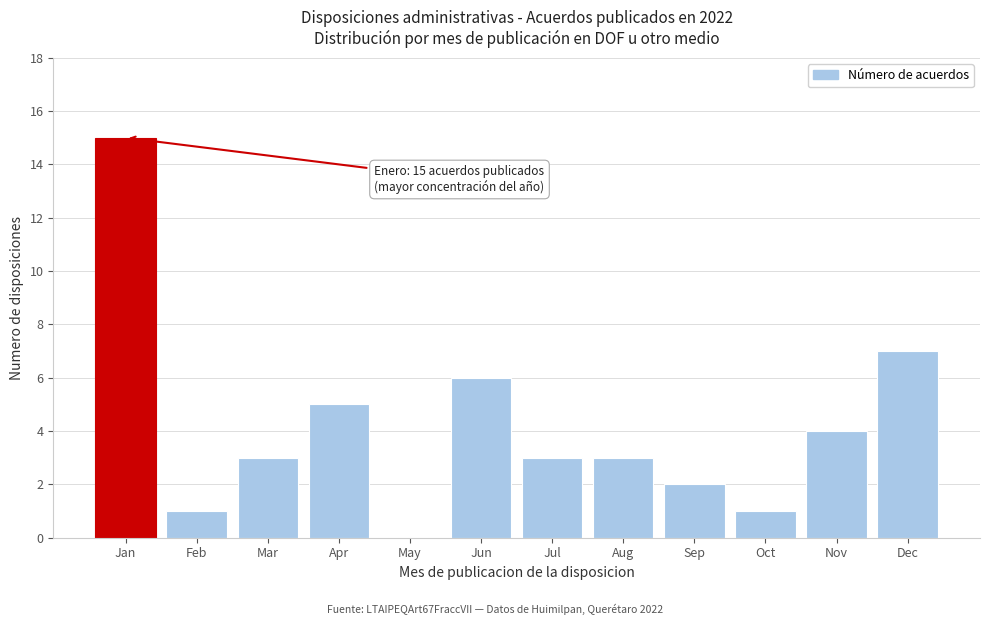

Reading left to right, what are all the values shown in this chart?

Jan=15	Feb=1	Mar=3	Apr=5	May=0	Jun=6	Jul=3	Aug=3	Sep=2	Oct=1	Nov=4	Dec=7